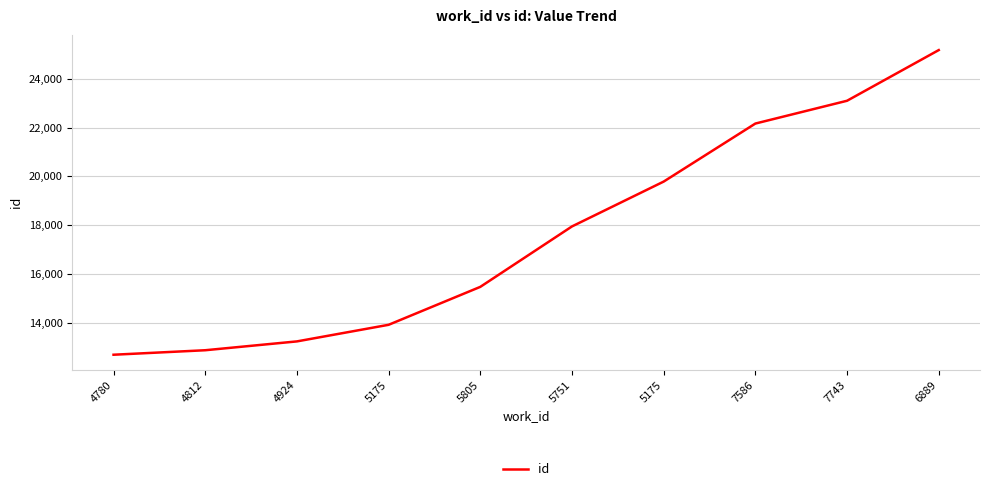

Reading right to left, extract all data points from this chart.

25175	23099	22165	19788	17951	15475	13921	13241	12879	12695